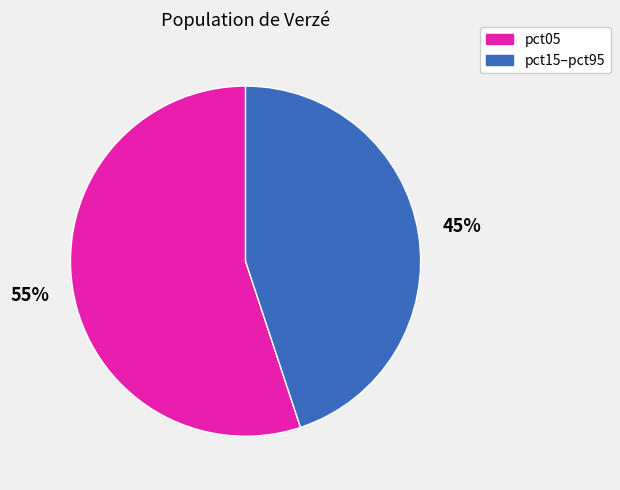

Is there a majority slice in this chart?

Yes